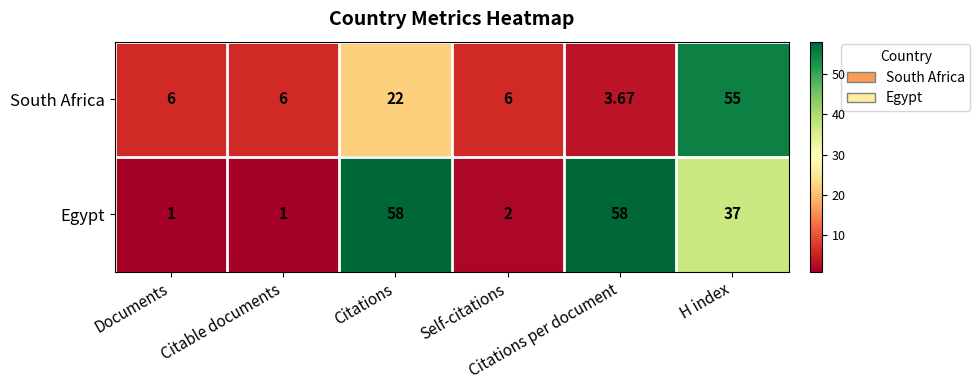

Rank the series by their maximum value, from highest to lowest.

Egypt, South Africa